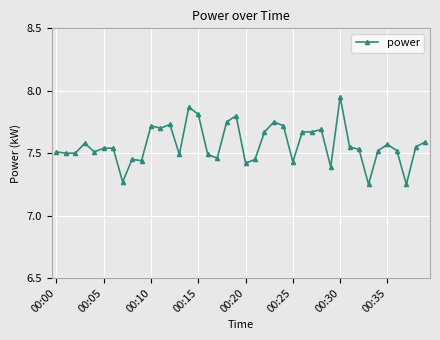

True or false: there are more than 1 points higher than both neighbors.

True